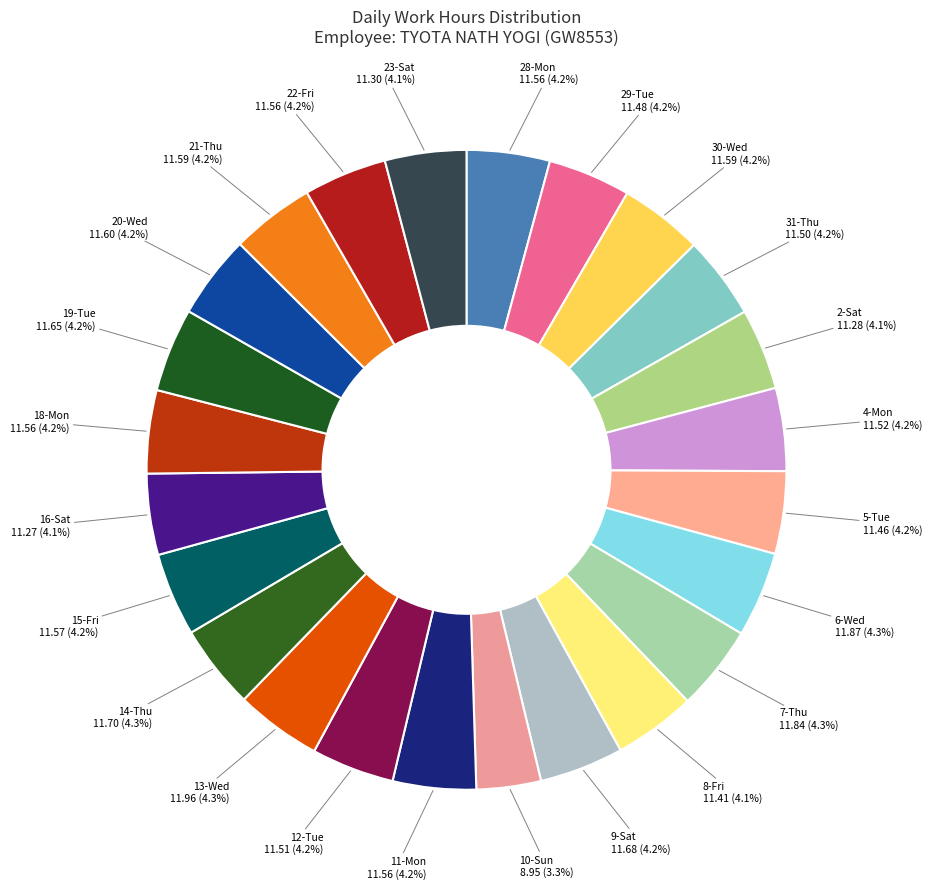

What is the ratio of the value at 8-Fri to the value at 15-Fri?

1.0